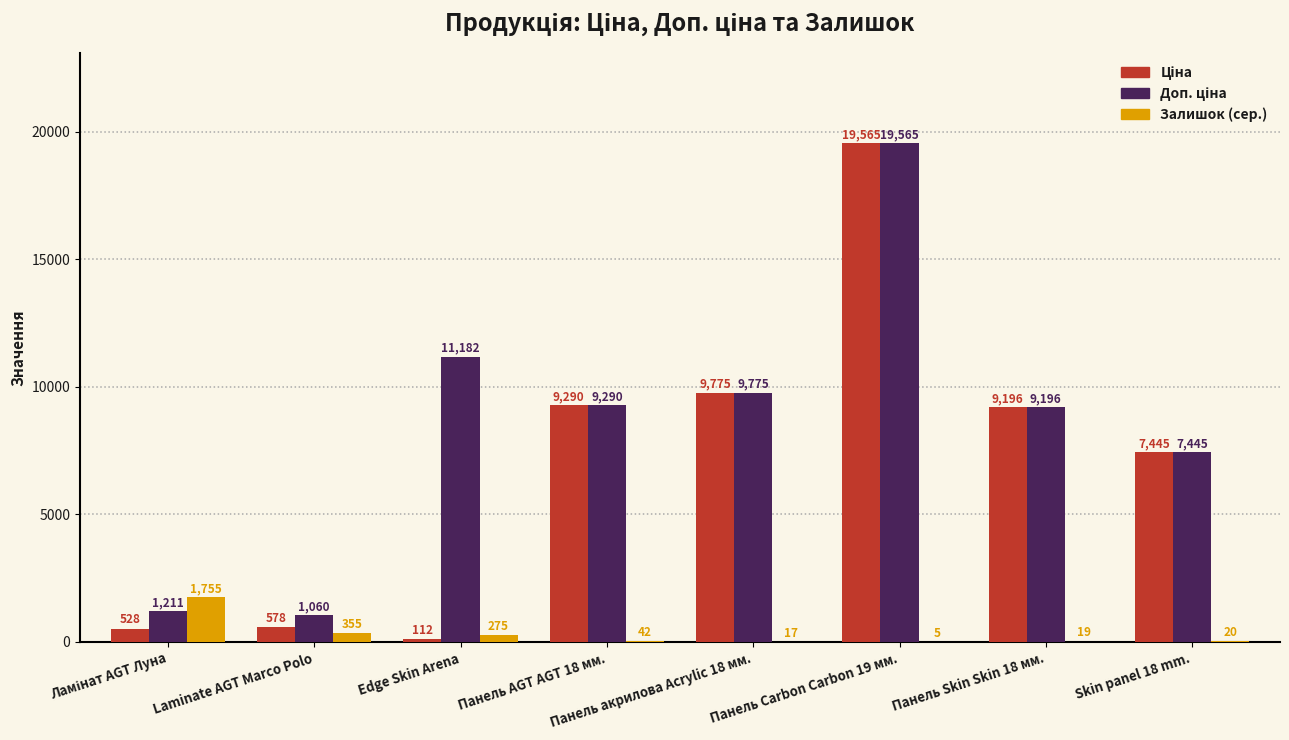

The Залишок (сер.) series shows 275.0 at Edge Skin Arena. True or false?

True